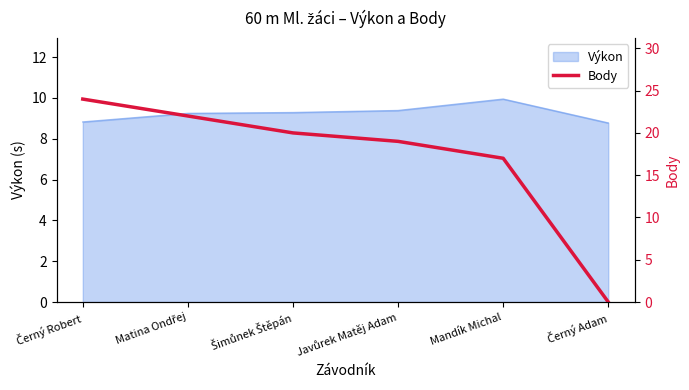

What is the minimum value for Výkon?

8.8